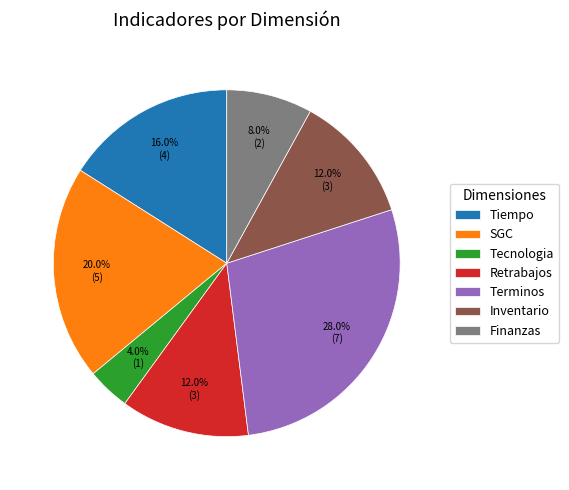

To the nearest percent, what is the average slice percentage?

14%